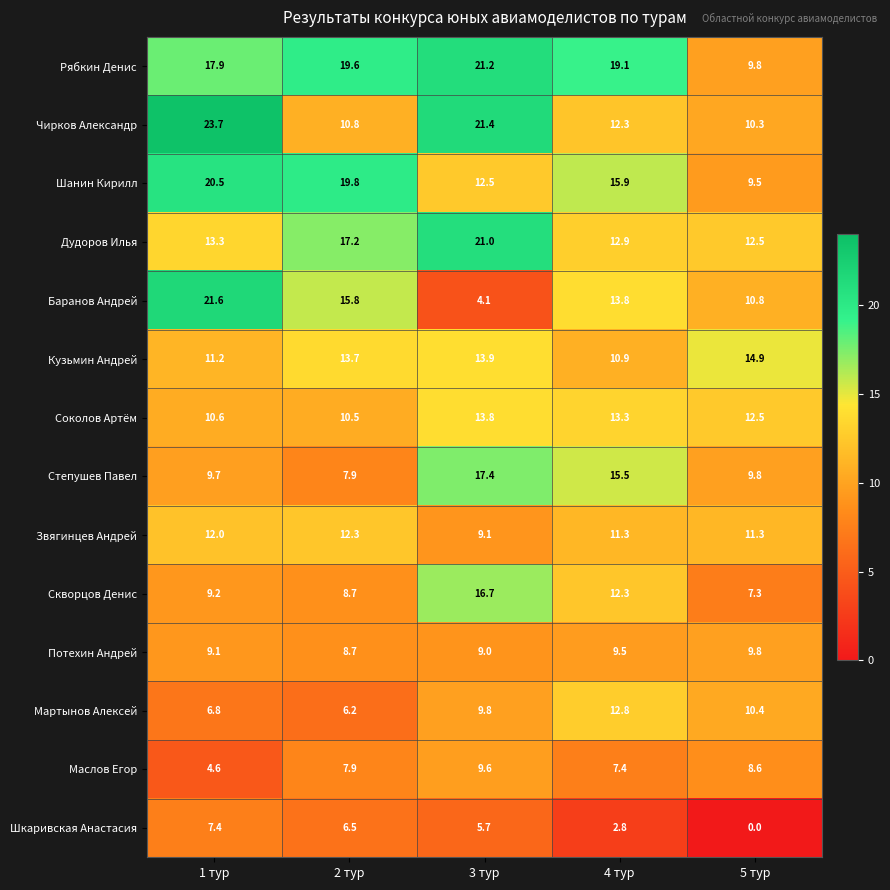

Which series has the widest spread of values?

Баранов Андрей